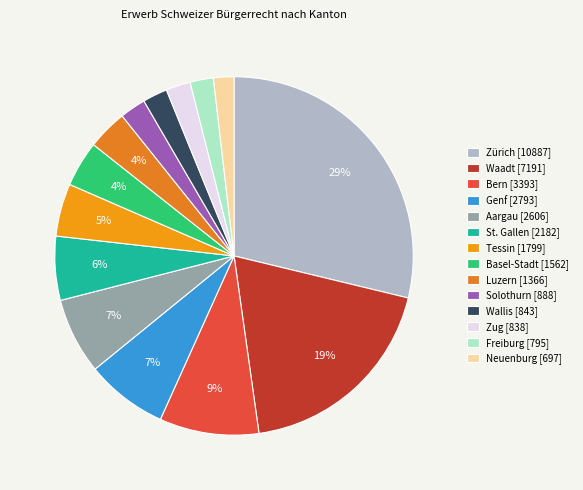

Which category has the biggest portion of the pie?

Zürich